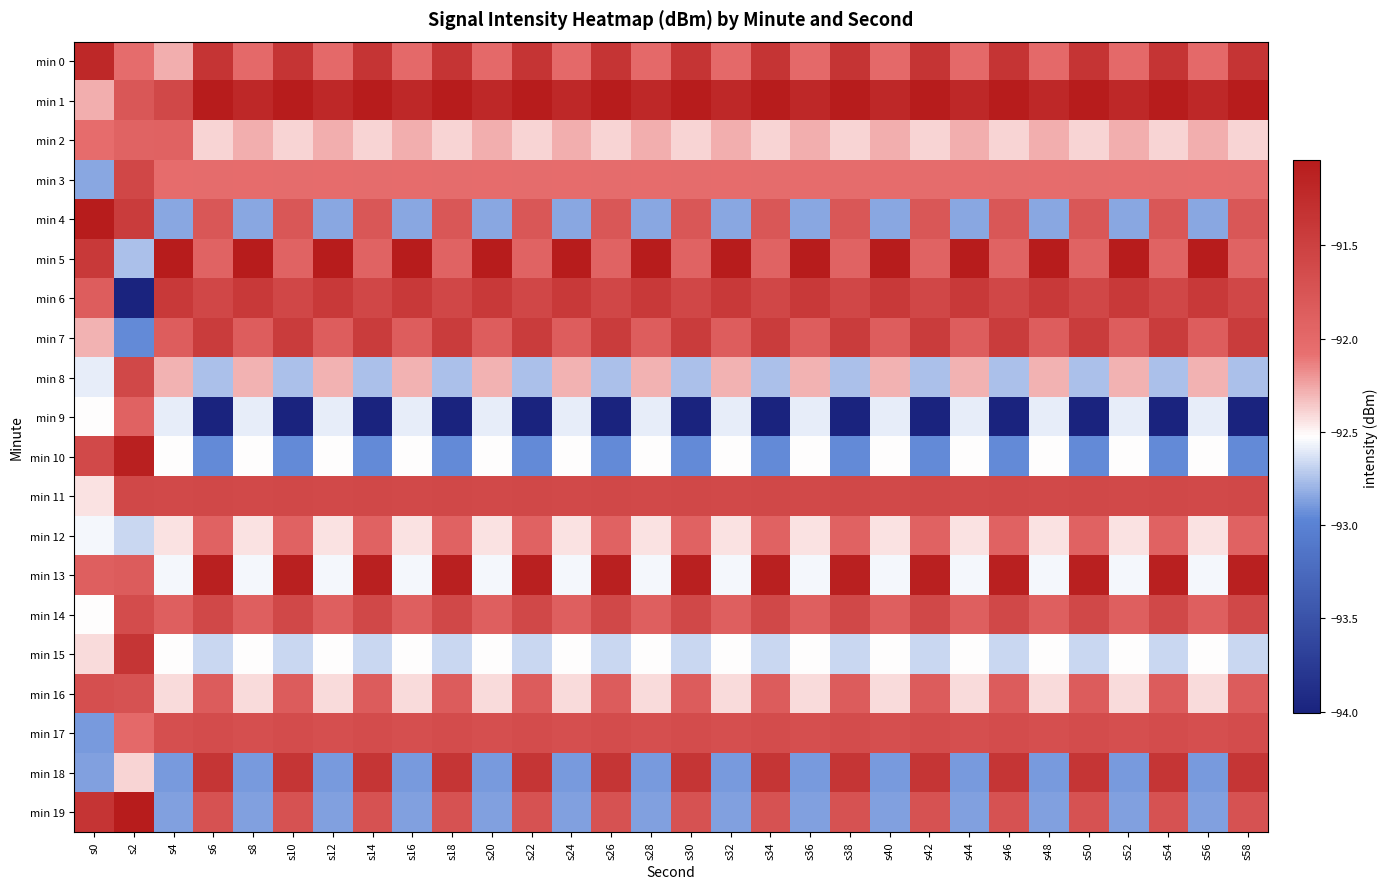

Reading right to left, transcribe all the data shown in this chart.

min 0: s58=-91.3	s56=-92.0	s54=-91.3	s52=-92.0	s50=-91.3	s48=-92.0	s46=-91.3	s44=-92.0	s42=-91.3	s40=-92.0	s38=-91.3	s36=-92.0	s34=-91.3	s32=-92.0	s30=-91.3	s28=-92.0	s26=-91.3	s24=-92.0	s22=-91.3	s20=-92.0	s18=-91.3	s16=-92.0	s14=-91.3	s12=-92.0	s10=-91.3	s8=-92.0	s6=-91.3	s4=-92.3	s2=-92.0	s0=-91.2
min 1: s58=-91.0	s56=-91.2	s54=-91.0	s52=-91.2	s50=-91.0	s48=-91.2	s46=-91.0	s44=-91.2	s42=-91.0	s40=-91.2	s38=-91.0	s36=-91.2	s34=-91.0	s32=-91.2	s30=-91.0	s28=-91.2	s26=-91.0	s24=-91.2	s22=-91.0	s20=-91.2	s18=-91.0	s16=-91.2	s14=-91.0	s12=-91.2	s10=-91.0	s8=-91.2	s6=-91.0	s4=-91.6	s2=-91.8	s0=-92.3
min 2: s58=-92.4	s56=-92.3	s54=-92.4	s52=-92.3	s50=-92.4	s48=-92.3	s46=-92.4	s44=-92.3	s42=-92.4	s40=-92.3	s38=-92.4	s36=-92.3	s34=-92.4	s32=-92.3	s30=-92.4	s28=-92.3	s26=-92.4	s24=-92.3	s22=-92.4	s20=-92.3	s18=-92.4	s16=-92.3	s14=-92.4	s12=-92.3	s10=-92.4	s8=-92.3	s6=-92.4	s4=-91.9	s2=-91.9	s0=-92.0
min 3: s58=-92.0	s56=-92.0	s54=-92.0	s52=-92.0	s50=-92.0	s48=-92.0	s46=-92.0	s44=-92.0	s42=-92.0	s40=-92.0	s38=-92.0	s36=-92.0	s34=-92.0	s32=-92.0	s30=-92.0	s28=-92.0	s26=-92.0	s24=-92.0	s22=-92.0	s20=-92.0	s18=-92.0	s16=-92.0	s14=-92.0	s12=-92.0	s10=-92.0	s8=-92.0	s6=-92.0	s4=-92.0	s2=-91.6	s0=-92.8
min 4: s58=-91.8	s56=-92.8	s54=-91.8	s52=-92.8	s50=-91.8	s48=-92.8	s46=-91.8	s44=-92.8	s42=-91.8	s40=-92.8	s38=-91.8	s36=-92.8	s34=-91.8	s32=-92.8	s30=-91.8	s28=-92.8	s26=-91.8	s24=-92.8	s22=-91.8	s20=-92.8	s18=-91.8	s16=-92.8	s14=-91.8	s12=-92.8	s10=-91.8	s8=-92.8	s6=-91.8	s4=-92.8	s2=-91.4	s0=-91.0
min 5: s58=-91.9	s56=-91.0	s54=-91.9	s52=-91.0	s50=-91.9	s48=-91.0	s46=-91.9	s44=-91.0	s42=-91.9	s40=-91.0	s38=-91.9	s36=-91.0	s34=-91.9	s32=-91.0	s30=-91.9	s28=-91.0	s26=-91.9	s24=-91.0	s22=-91.9	s20=-91.0	s18=-91.9	s16=-91.0	s14=-91.9	s12=-91.0	s10=-91.9	s8=-91.0	s6=-91.9	s4=-91.0	s2=-92.8	s0=-91.4
min 6: s58=-91.6	s56=-91.4	s54=-91.6	s52=-91.4	s50=-91.6	s48=-91.4	s46=-91.6	s44=-91.4	s42=-91.6	s40=-91.4	s38=-91.6	s36=-91.4	s34=-91.6	s32=-91.4	s30=-91.6	s28=-91.4	s26=-91.6	s24=-91.4	s22=-91.6	s20=-91.4	s18=-91.6	s16=-91.4	s14=-91.6	s12=-91.4	s10=-91.6	s8=-91.4	s6=-91.6	s4=-91.4	s2=-94.0	s0=-91.9
min 7: s58=-91.4	s56=-91.9	s54=-91.4	s52=-91.9	s50=-91.4	s48=-91.9	s46=-91.4	s44=-91.9	s42=-91.4	s40=-91.9	s38=-91.4	s36=-91.9	s34=-91.4	s32=-91.9	s30=-91.4	s28=-91.9	s26=-91.4	s24=-91.9	s22=-91.4	s20=-91.9	s18=-91.4	s16=-91.9	s14=-91.4	s12=-91.9	s10=-91.4	s8=-91.9	s6=-91.4	s4=-91.9	s2=-93.0	s0=-92.3
min 8: s58=-92.8	s56=-92.3	s54=-92.8	s52=-92.3	s50=-92.8	s48=-92.3	s46=-92.8	s44=-92.3	s42=-92.8	s40=-92.3	s38=-92.8	s36=-92.3	s34=-92.8	s32=-92.3	s30=-92.8	s28=-92.3	s26=-92.8	s24=-92.3	s22=-92.8	s20=-92.3	s18=-92.8	s16=-92.3	s14=-92.8	s12=-92.3	s10=-92.8	s8=-92.3	s6=-92.8	s4=-92.3	s2=-91.6	s0=-92.6
min 9: s58=-94.0	s56=-92.6	s54=-94.0	s52=-92.6	s50=-94.0	s48=-92.6	s46=-94.0	s44=-92.6	s42=-94.0	s40=-92.6	s38=-94.0	s36=-92.6	s34=-94.0	s32=-92.6	s30=-94.0	s28=-92.6	s26=-94.0	s24=-92.6	s22=-94.0	s20=-92.6	s18=-94.0	s16=-92.6	s14=-94.0	s12=-92.6	s10=-94.0	s8=-92.6	s6=-94.0	s4=-92.6	s2=-91.9	s0=-92.5
min 10: s58=-93.0	s56=-92.5	s54=-93.0	s52=-92.5	s50=-93.0	s48=-92.5	s46=-93.0	s44=-92.5	s42=-93.0	s40=-92.5	s38=-93.0	s36=-92.5	s34=-93.0	s32=-92.5	s30=-93.0	s28=-92.5	s26=-93.0	s24=-92.5	s22=-93.0	s20=-92.5	s18=-93.0	s16=-92.5	s14=-93.0	s12=-92.5	s10=-93.0	s8=-92.5	s6=-93.0	s4=-92.5	s2=-91.1	s0=-91.6
min 11: s58=-91.6	s56=-91.6	s54=-91.6	s52=-91.6	s50=-91.6	s48=-91.6	s46=-91.6	s44=-91.6	s42=-91.6	s40=-91.6	s38=-91.6	s36=-91.6	s34=-91.6	s32=-91.6	s30=-91.6	s28=-91.6	s26=-91.6	s24=-91.6	s22=-91.6	s20=-91.6	s18=-91.6	s16=-91.6	s14=-91.6	s12=-91.6	s10=-91.6	s8=-91.6	s6=-91.6	s4=-91.6	s2=-91.6	s0=-92.4
min 12: s58=-91.9	s56=-92.4	s54=-91.9	s52=-92.4	s50=-91.9	s48=-92.4	s46=-91.9	s44=-92.4	s42=-91.9	s40=-92.4	s38=-91.9	s36=-92.4	s34=-91.9	s32=-92.4	s30=-91.9	s28=-92.4	s26=-91.9	s24=-92.4	s22=-91.9	s20=-92.4	s18=-91.9	s16=-92.4	s14=-91.9	s12=-92.4	s10=-91.9	s8=-92.4	s6=-91.9	s4=-92.4	s2=-92.7	s0=-92.5
min 13: s58=-91.1	s56=-92.5	s54=-91.1	s52=-92.5	s50=-91.1	s48=-92.5	s46=-91.1	s44=-92.5	s42=-91.1	s40=-92.5	s38=-91.1	s36=-92.5	s34=-91.1	s32=-92.5	s30=-91.1	s28=-92.5	s26=-91.1	s24=-92.5	s22=-91.1	s20=-92.5	s18=-91.1	s16=-92.5	s14=-91.1	s12=-92.5	s10=-91.1	s8=-92.5	s6=-91.1	s4=-92.5	s2=-91.8	s0=-91.9
min 14: s58=-91.6	s56=-91.9	s54=-91.6	s52=-91.9	s50=-91.6	s48=-91.9	s46=-91.6	s44=-91.9	s42=-91.6	s40=-91.9	s38=-91.6	s36=-91.9	s34=-91.6	s32=-91.9	s30=-91.6	s28=-91.9	s26=-91.6	s24=-91.9	s22=-91.6	s20=-91.9	s18=-91.6	s16=-91.9	s14=-91.6	s12=-91.9	s10=-91.6	s8=-91.9	s6=-91.6	s4=-91.9	s2=-91.6	s0=-92.5
min 15: s58=-92.7	s56=-92.5	s54=-92.7	s52=-92.5	s50=-92.7	s48=-92.5	s46=-92.7	s44=-92.5	s42=-92.7	s40=-92.5	s38=-92.7	s36=-92.5	s34=-92.7	s32=-92.5	s30=-92.7	s28=-92.5	s26=-92.7	s24=-92.5	s22=-92.7	s20=-92.5	s18=-92.7	s16=-92.5	s14=-92.7	s12=-92.5	s10=-92.7	s8=-92.5	s6=-92.7	s4=-92.5	s2=-91.4	s0=-92.4
min 16: s58=-91.8	s56=-92.4	s54=-91.8	s52=-92.4	s50=-91.8	s48=-92.4	s46=-91.8	s44=-92.4	s42=-91.8	s40=-92.4	s38=-91.8	s36=-92.4	s34=-91.8	s32=-92.4	s30=-91.8	s28=-92.4	s26=-91.8	s24=-92.4	s22=-91.8	s20=-92.4	s18=-91.8	s16=-92.4	s14=-91.8	s12=-92.4	s10=-91.8	s8=-92.4	s6=-91.8	s4=-92.4	s2=-91.7	s0=-91.7
min 17: s58=-91.6	s56=-91.7	s54=-91.6	s52=-91.7	s50=-91.6	s48=-91.7	s46=-91.6	s44=-91.7	s42=-91.6	s40=-91.7	s38=-91.6	s36=-91.7	s34=-91.6	s32=-91.7	s30=-91.6	s28=-91.7	s26=-91.6	s24=-91.7	s22=-91.6	s20=-91.7	s18=-91.6	s16=-91.7	s14=-91.6	s12=-91.7	s10=-91.6	s8=-91.7	s6=-91.6	s4=-91.7	s2=-92.0	s0=-92.9
min 18: s58=-91.4	s56=-92.9	s54=-91.4	s52=-92.9	s50=-91.4	s48=-92.9	s46=-91.4	s44=-92.9	s42=-91.4	s40=-92.9	s38=-91.4	s36=-92.9	s34=-91.4	s32=-92.9	s30=-91.4	s28=-92.9	s26=-91.4	s24=-92.9	s22=-91.4	s20=-92.9	s18=-91.4	s16=-92.9	s14=-91.4	s12=-92.9	s10=-91.4	s8=-92.9	s6=-91.4	s4=-92.9	s2=-92.4	s0=-92.9
min 19: s58=-91.7	s56=-92.9	s54=-91.7	s52=-92.9	s50=-91.7	s48=-92.9	s46=-91.7	s44=-92.9	s42=-91.7	s40=-92.9	s38=-91.7	s36=-92.9	s34=-91.7	s32=-92.9	s30=-91.7	s28=-92.9	s26=-91.7	s24=-92.9	s22=-91.7	s20=-92.9	s18=-91.7	s16=-92.9	s14=-91.7	s12=-92.9	s10=-91.7	s8=-92.9	s6=-91.7	s4=-92.9	s2=-91.0	s0=-91.3